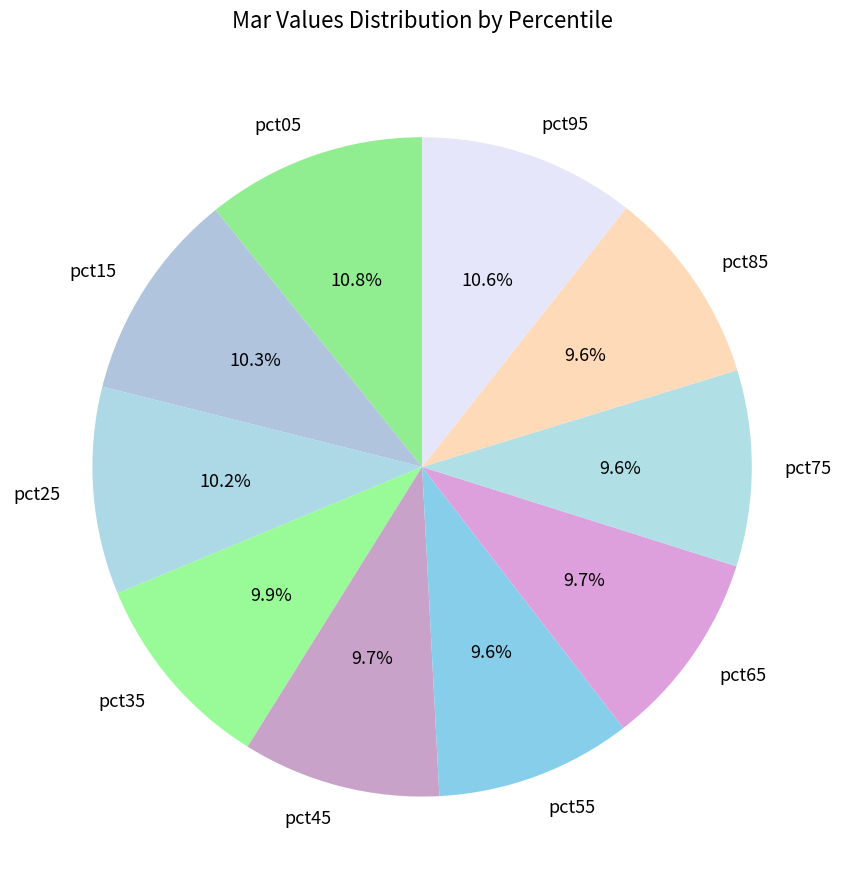

To the nearest percent, what is the average slice percentage?

10%